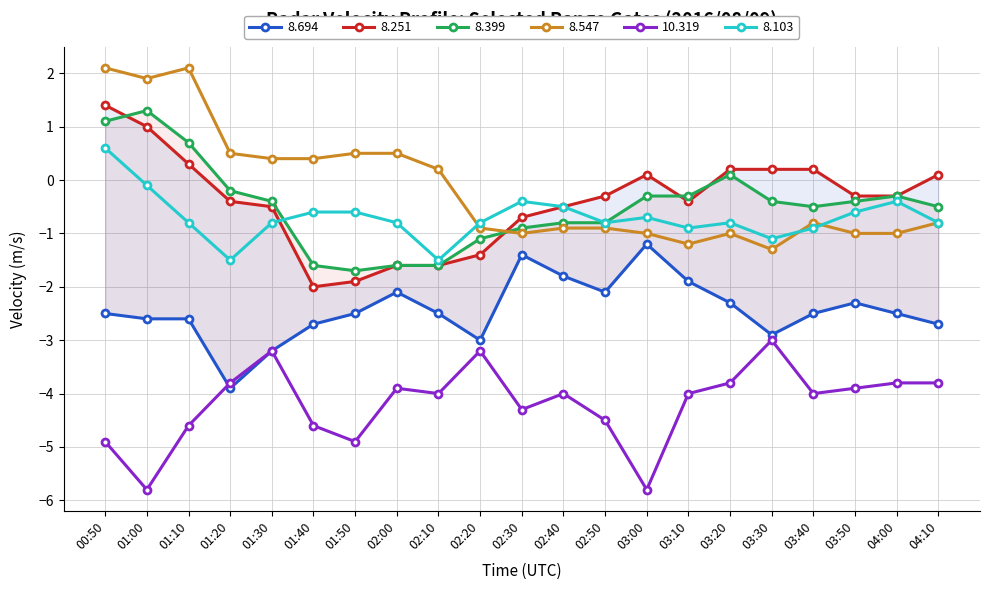

Which series has the largest total across all categories?

8.547